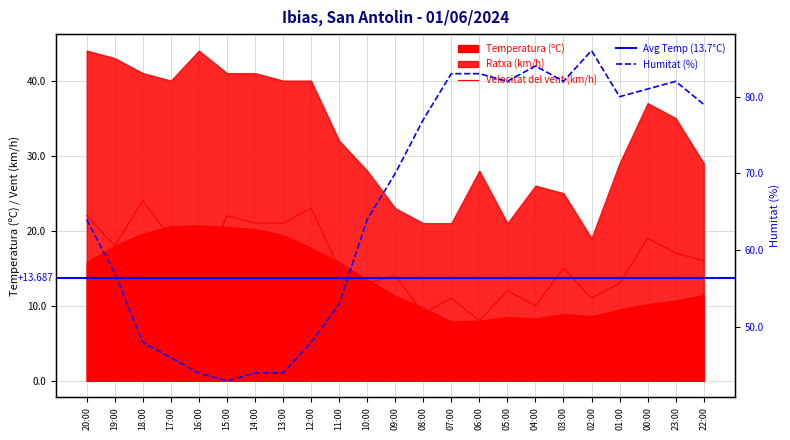

True or false: Velocitat del vent (km/h) has a value of 22 at 20:00.

True